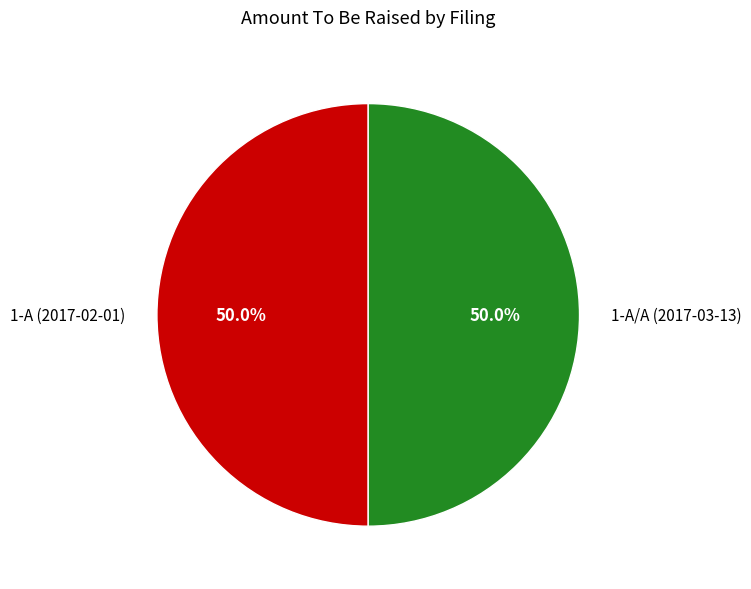

Count the number of slices in the pie.

2